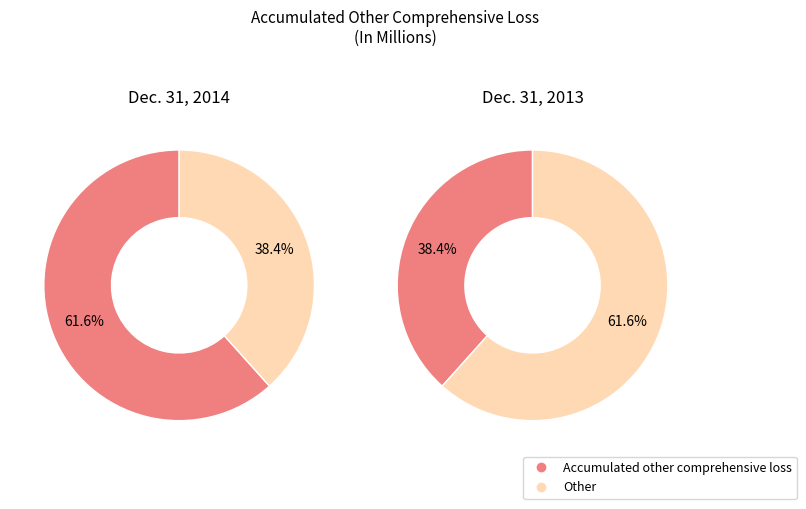

Combined, do Accumulated other comprehensive loss 2014 and Accumulated other comprehensive loss 2013 account for over 50%?

Yes